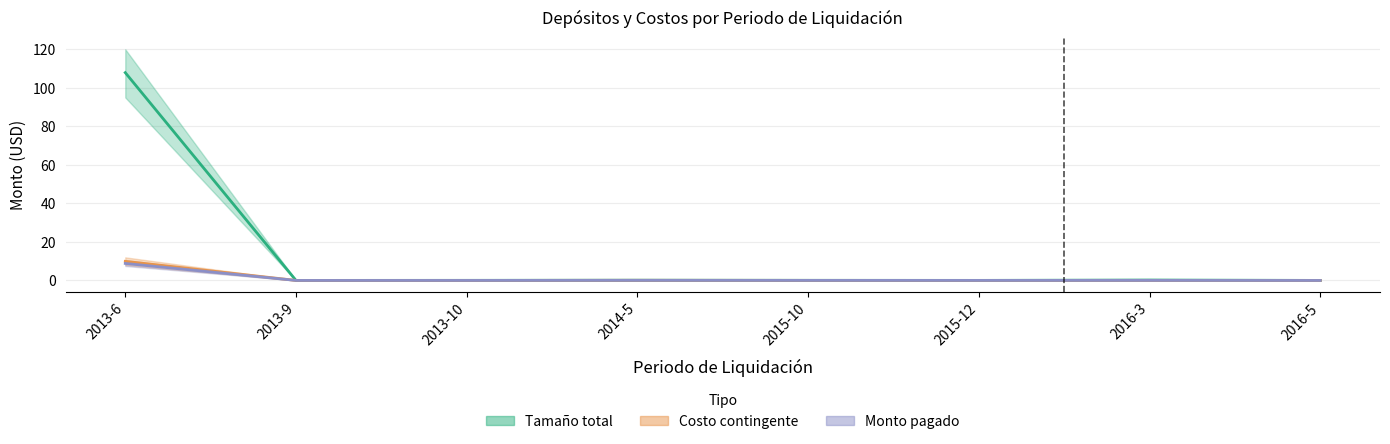

Reading left to right, list all the values displayed in this chart.

Tamaño total: 107.9	0.0	0.1	0.1	0.1	0.0	0.2	0.0
Costo contingente: 9.9	0.0	0.0	0.1	0.0	0.0	0.0	0.0
Monto pagado: 8.8	0.0	0.0	0.1	0.0	0.0	0.0	0.0